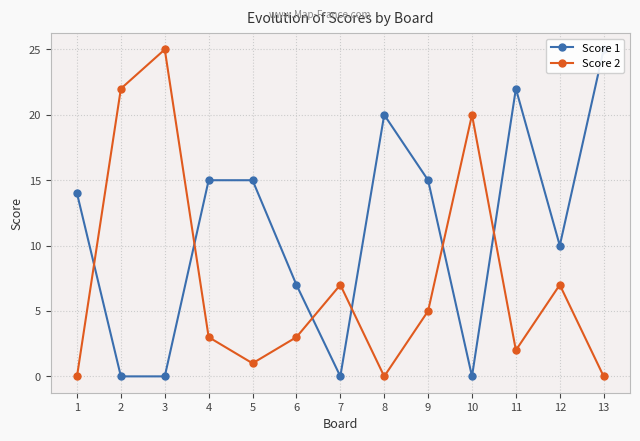

At which category is the sum across all series the highest?

3